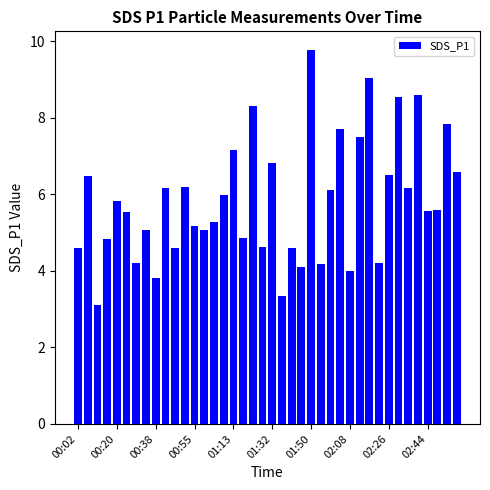

How many values exceed 5?

26